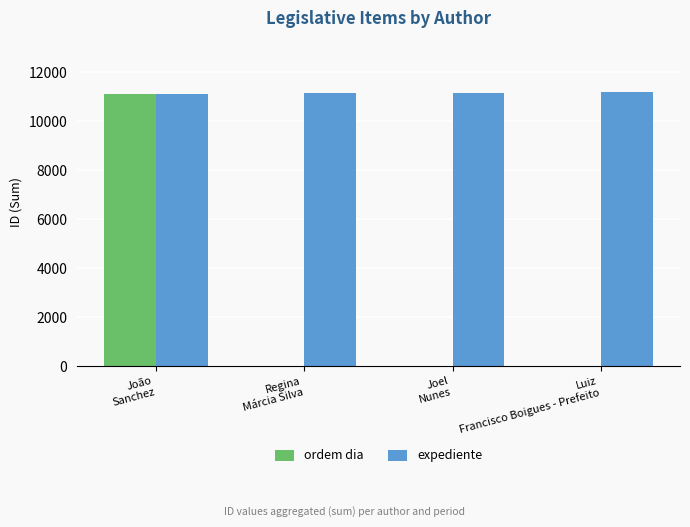

What is the maximum value for ordem dia?

11124